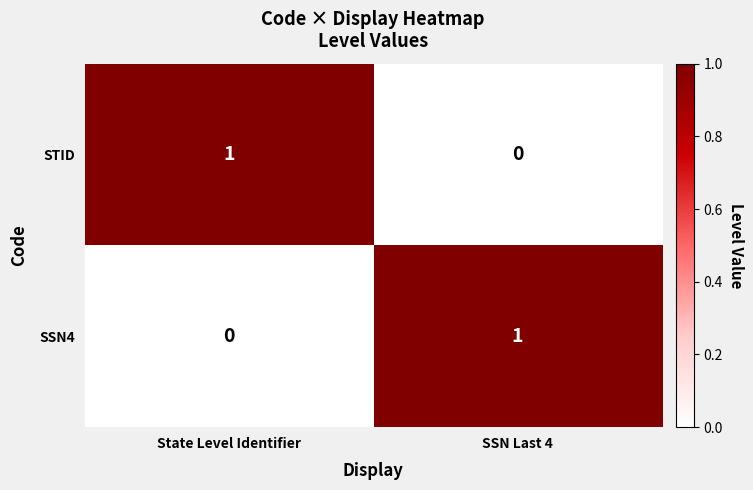

Reading left to right, list all the values displayed in this chart.

STID: State Level Identifier=1	SSN Last 4=0
SSN4: State Level Identifier=0	SSN Last 4=1